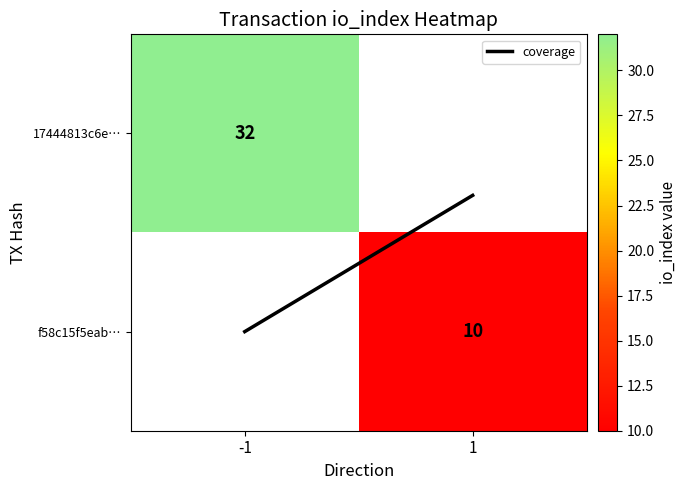

At which label is coverage closest to 0?

1